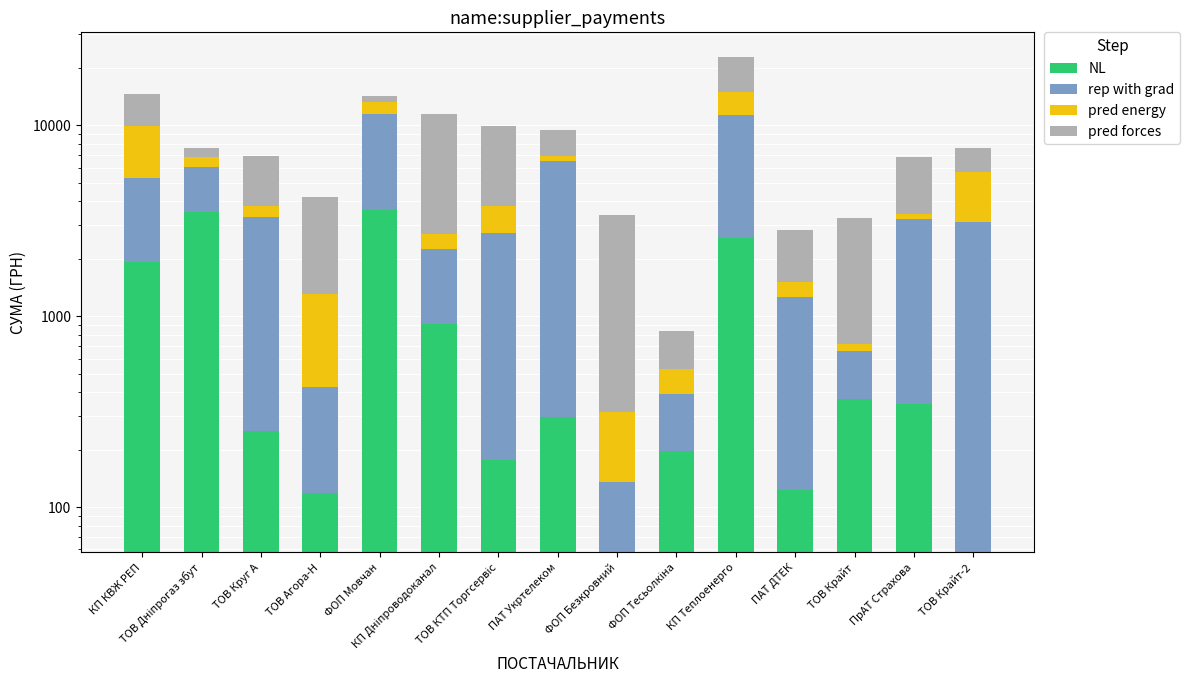

What is the difference between the maximum and second lowest values in the pred forces series?

7948.0